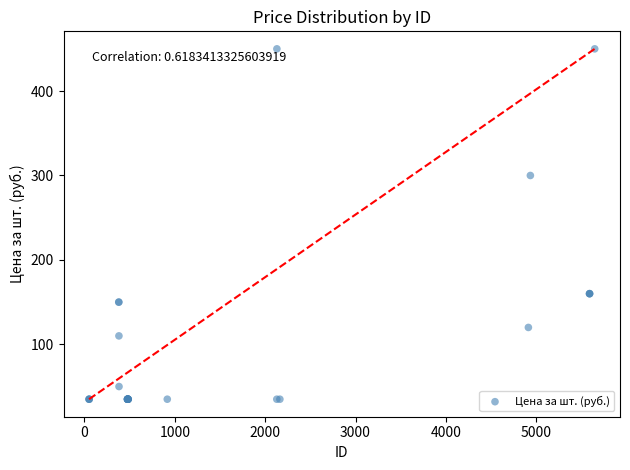

What Y value in the scatter plot is closest to 242?

300